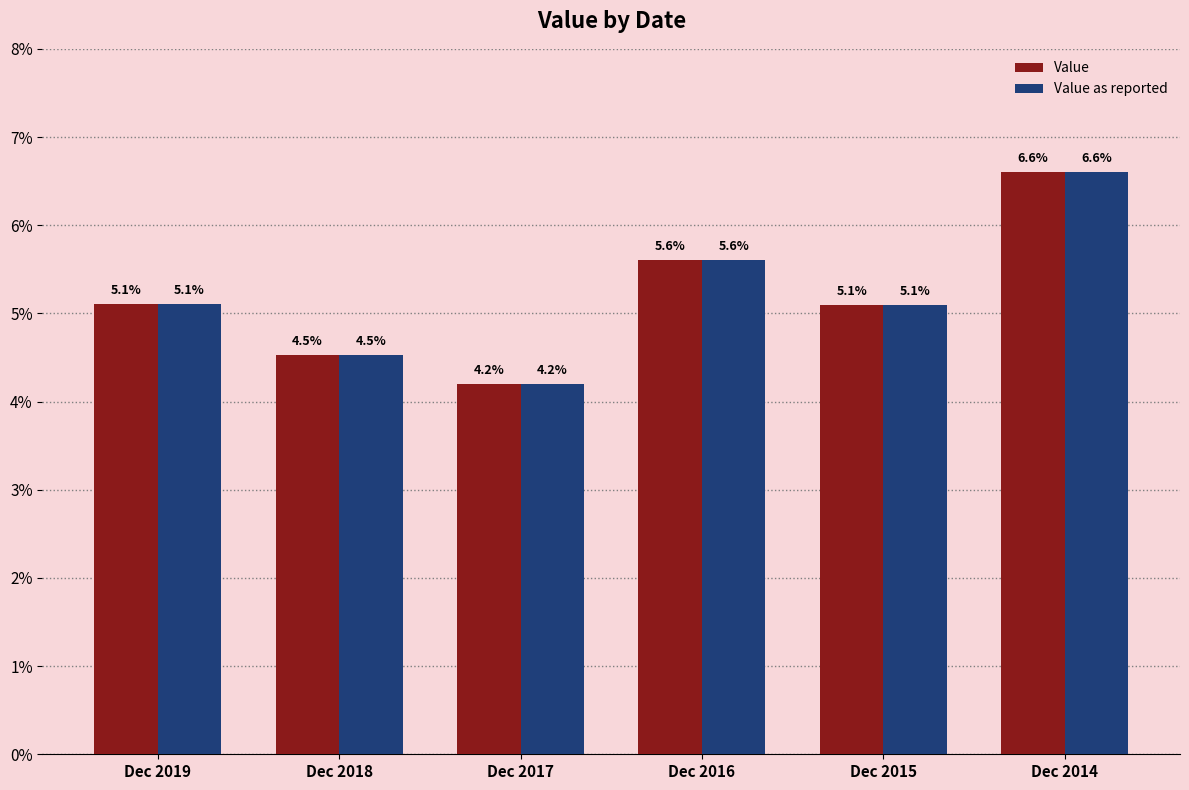

What is the highest value of the Value series?

0.1